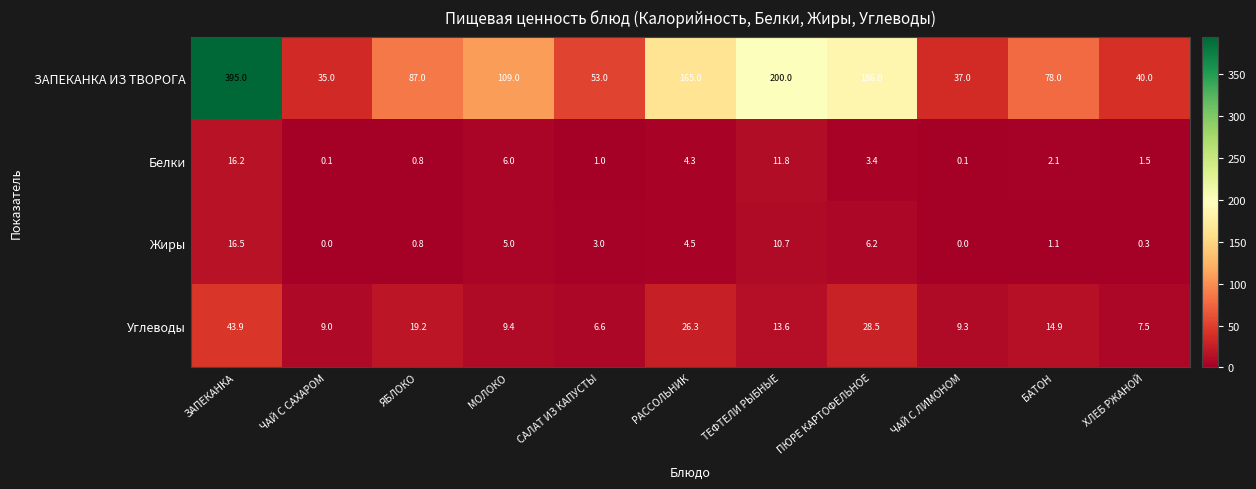

Which label corresponds to the largest value in the chart?

ЗАПЕКАНКА